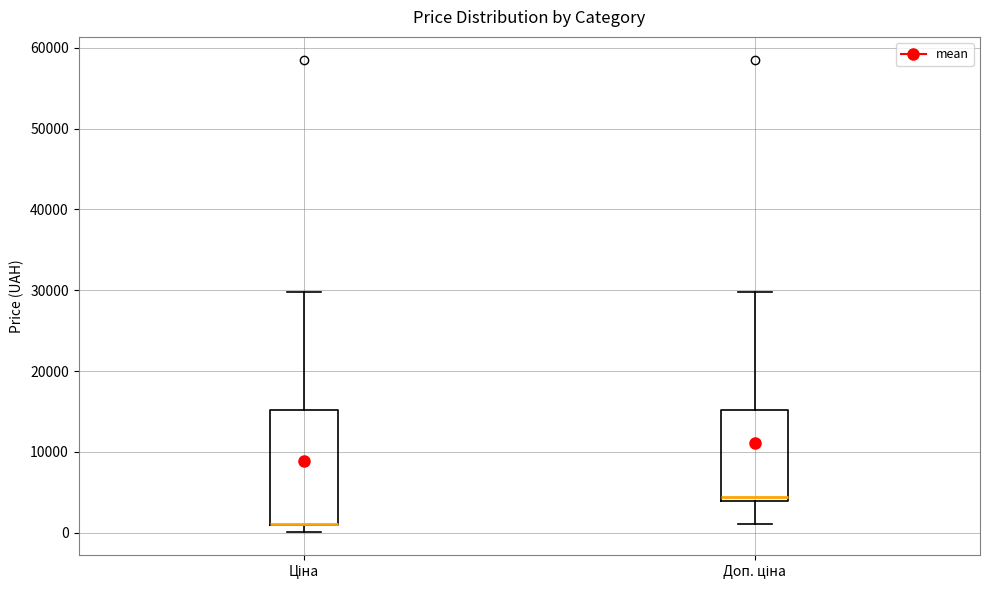

Reading left to right, read every box against the y-axis: the position of its median line, the range the box covers, and the ends of its whiskers. The values are not printed on the chart, so give them approximately, as read against the axis.

Ціна: median 1000 (drawn on the box's lower edge), box 1000 to 15000, whiskers 0 to 30000
Доп. ціна: median 4000 (just above the box's lower edge), box 4000 to 15000, whiskers 1000 to 30000